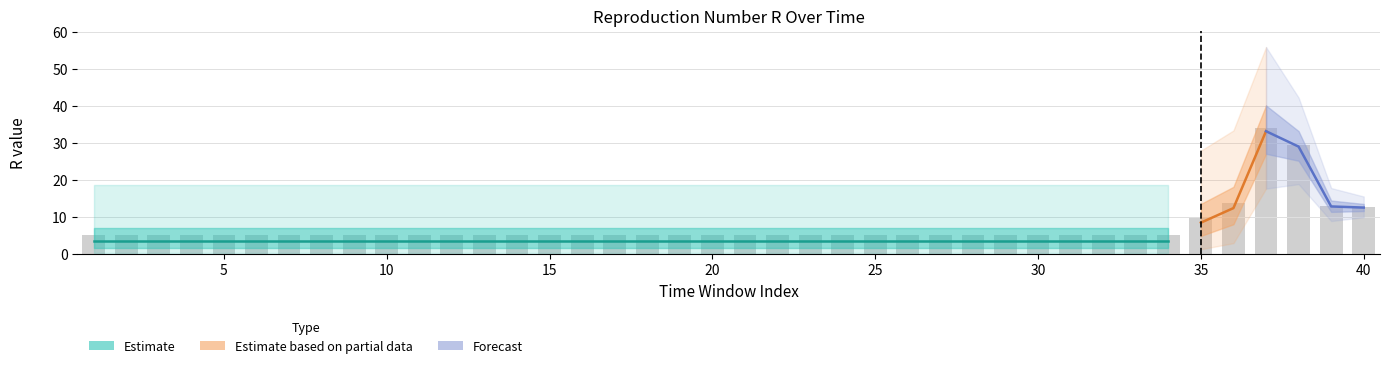

List the labels in order of Median(R) value, smallest first.

1, 2, 3, 4, 5, 6, 7, 8, 9, 10, 11, 12, 13, 14, 15, 16, 17, 18, 19, 20, 21, 22, 23, 24, 25, 26, 27, 28, 29, 30, 31, 32, 33, 34, 35, 36, 40, 39, 38, 37